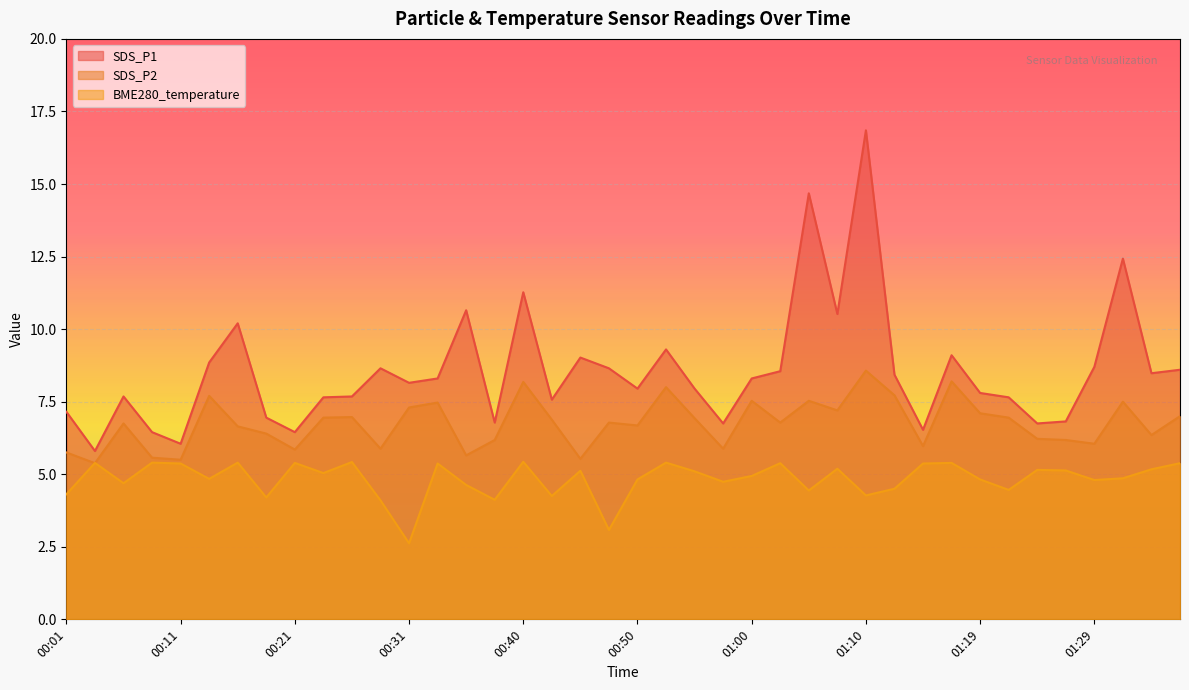

What is the average value of the SDS_P1 series?

8.6